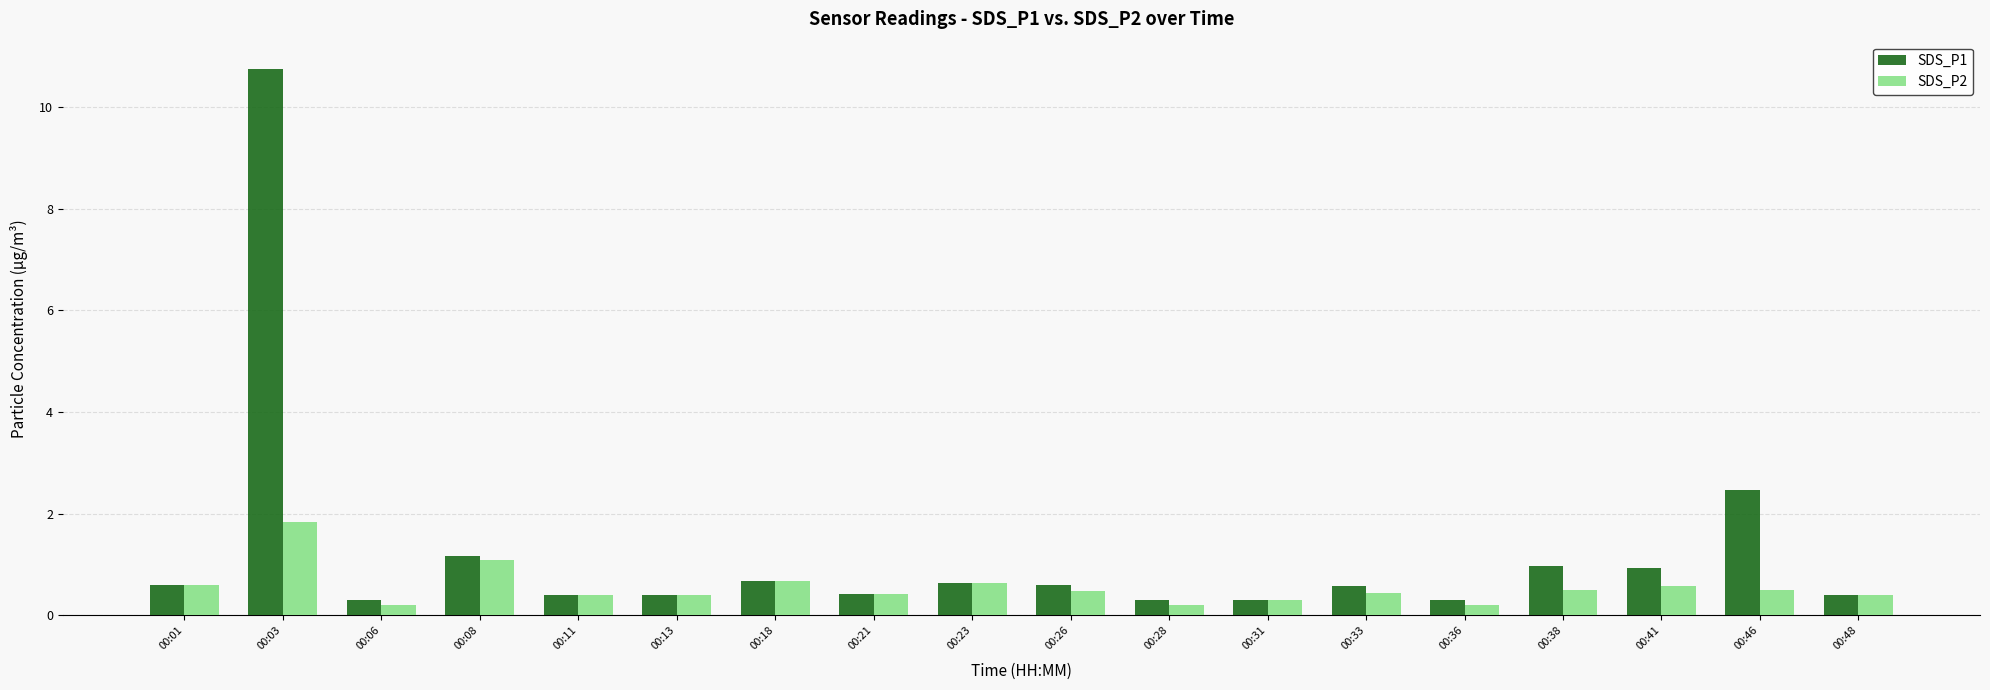

At which category is the sum across all series the highest?

00:03